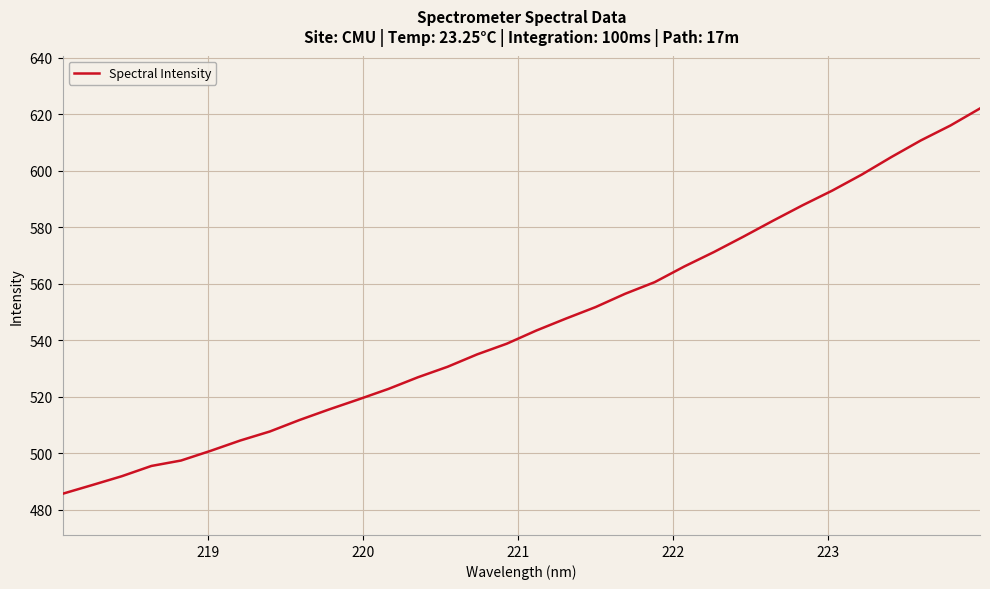

What is the difference between the maximum and minimum values?

136.3